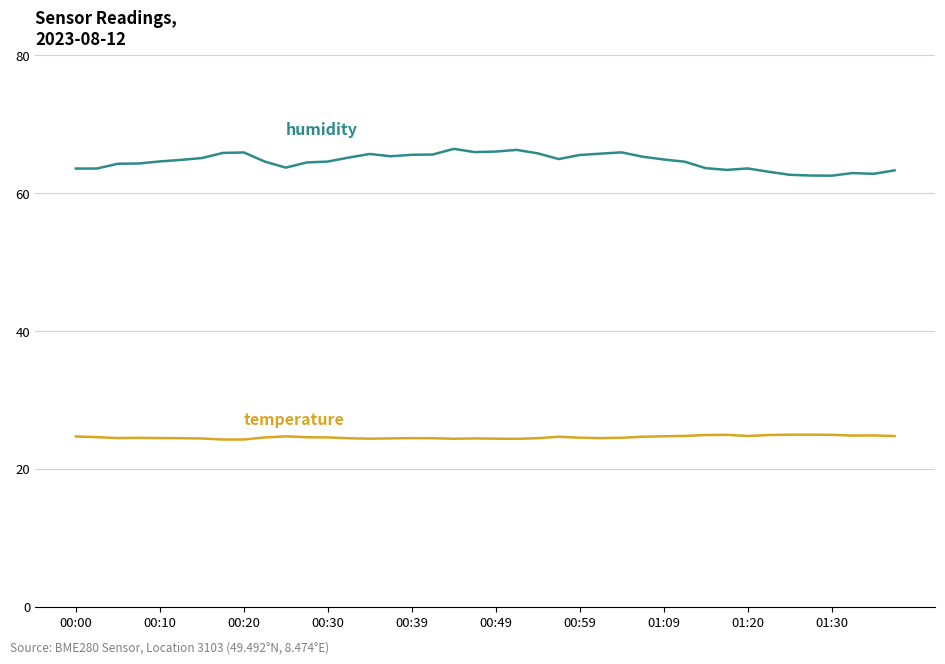

What is the smallest value displayed?

24.3